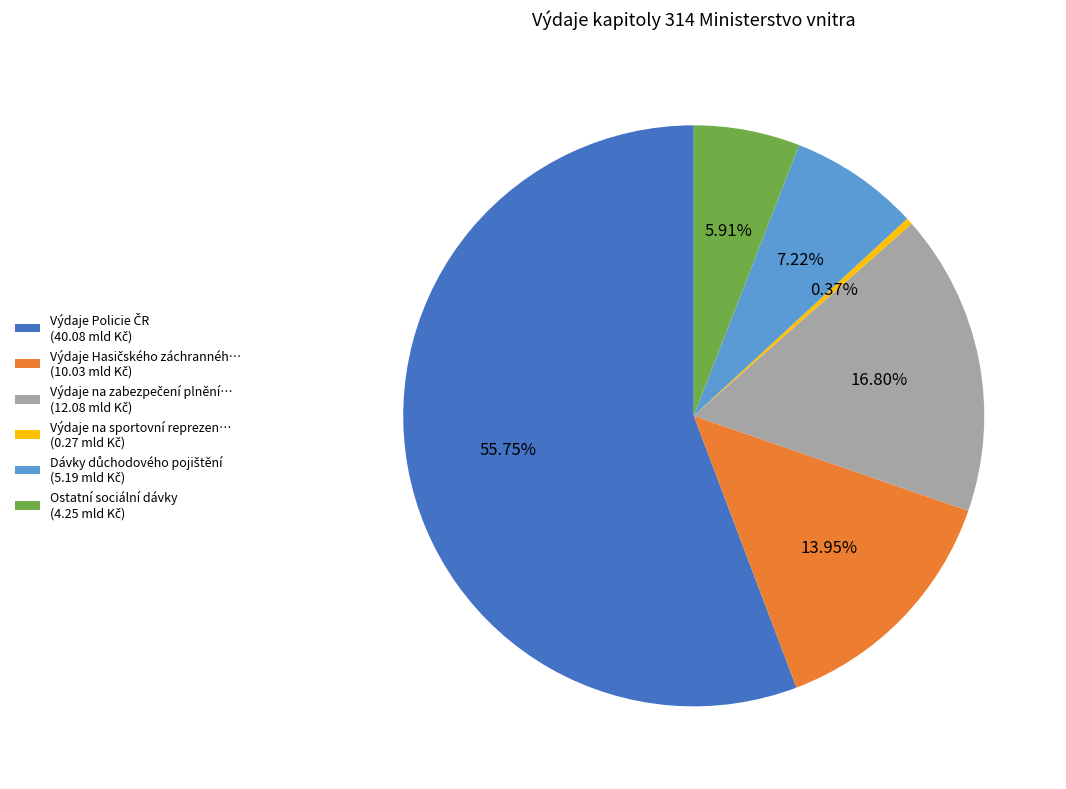

Does any single category account for the majority?

Yes